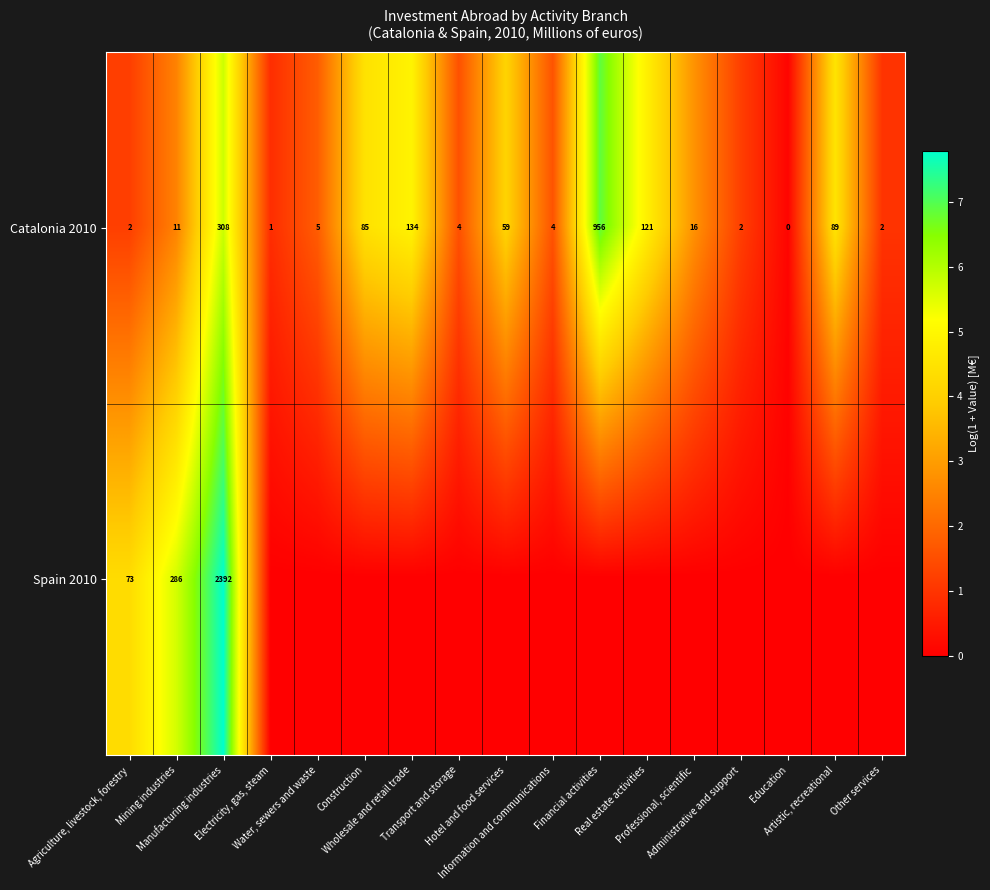

What is the difference between the maximum and minimum values in the Catalonia 2010 series?

956